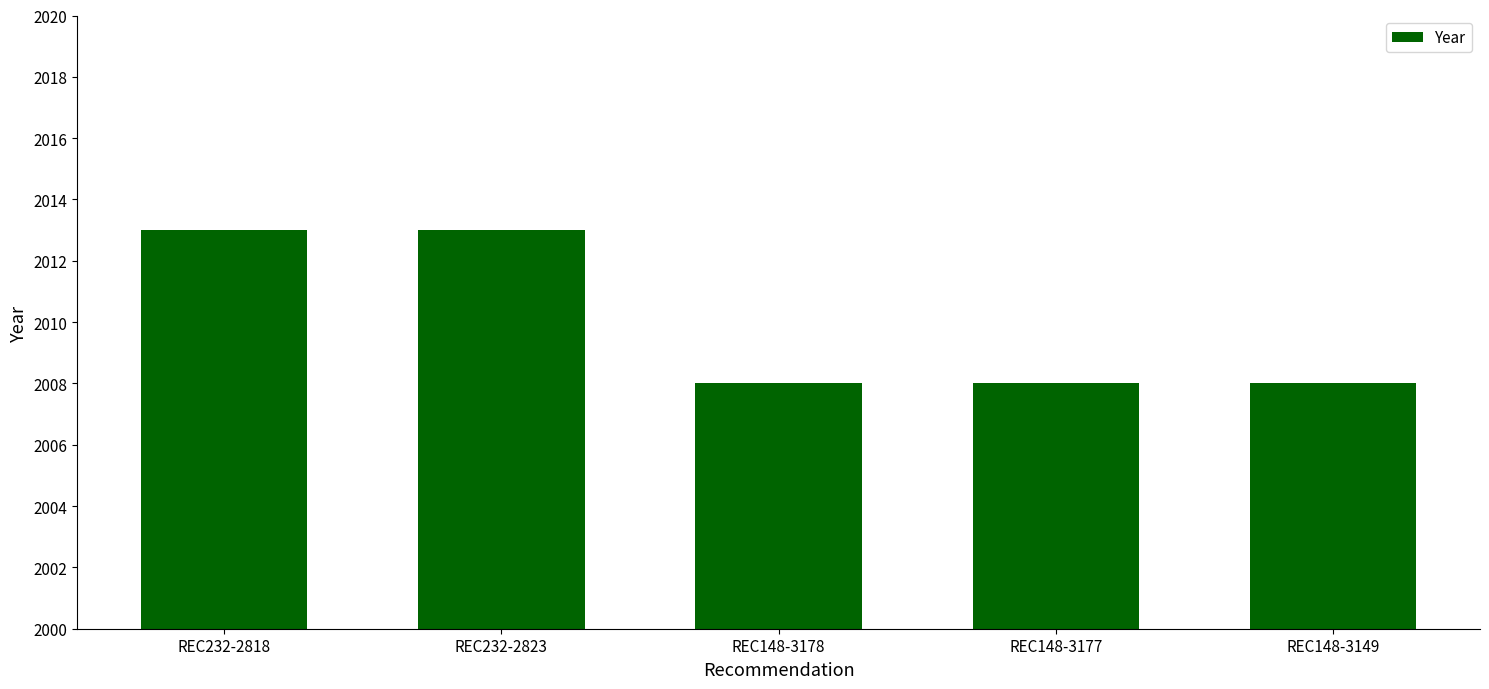

What is the label of the 5th bar from the right?

REC232-2818